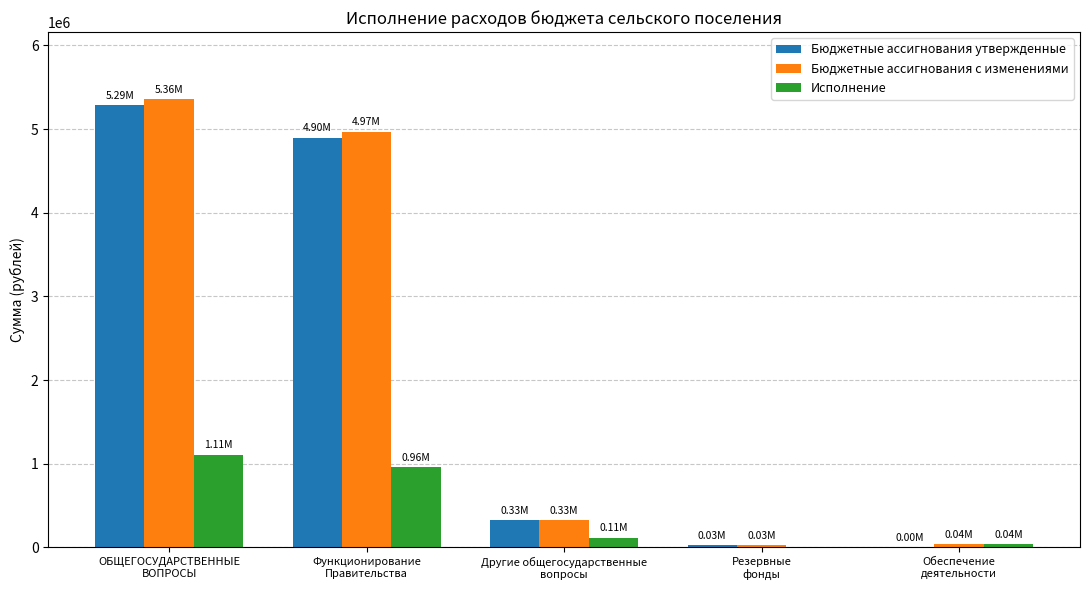

The Бюджетные ассигнования с изменениями series shows 8720803.4 at Функционирование
Правительства. True or false?

False